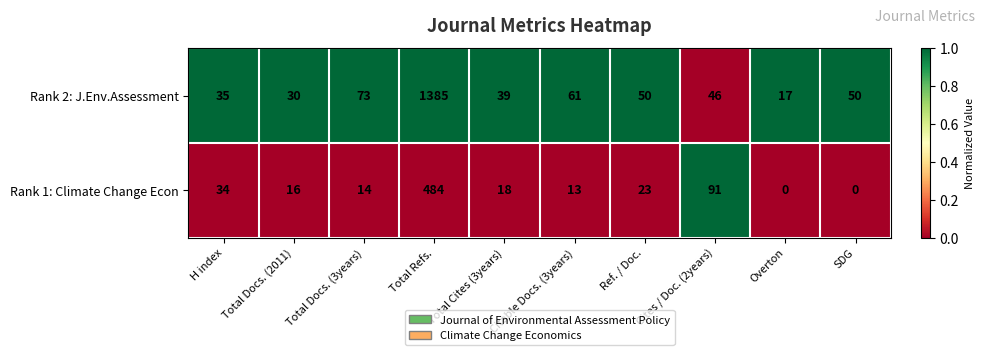

What is the difference between the Rank 2: J.Env.Assessment values at Ref. / Doc. and Citable Docs. (3years)?

11